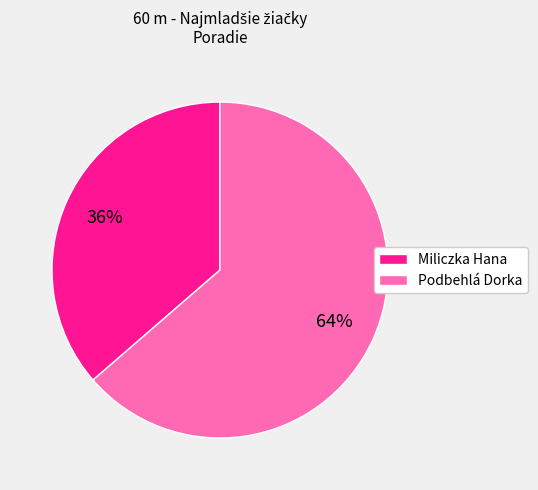

Which slice is the smallest?

Miliczka Hana